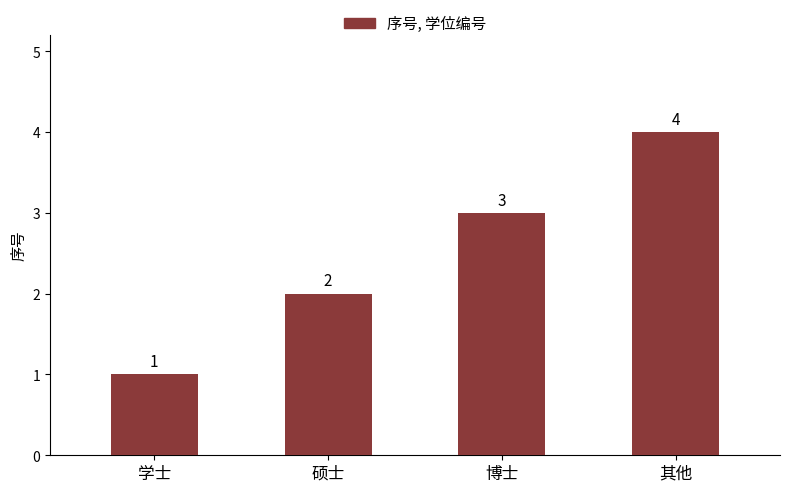

What is the greatest value displayed?

4